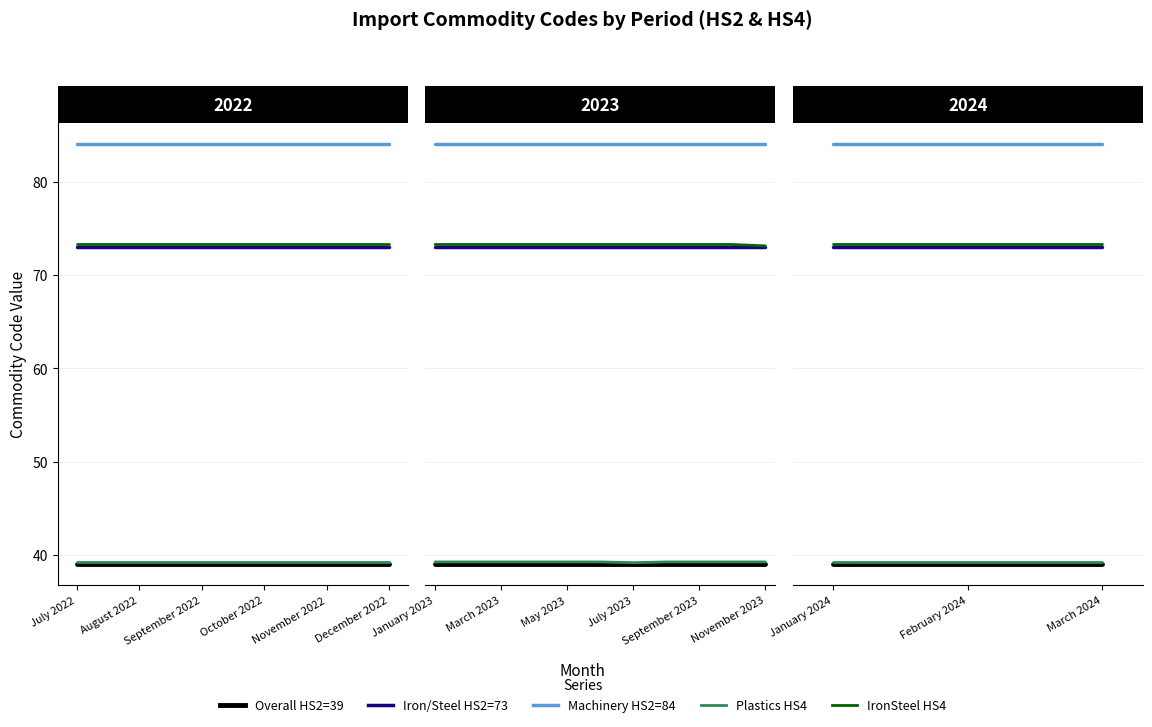

At which category is the sum across all series the highest?

July 2022